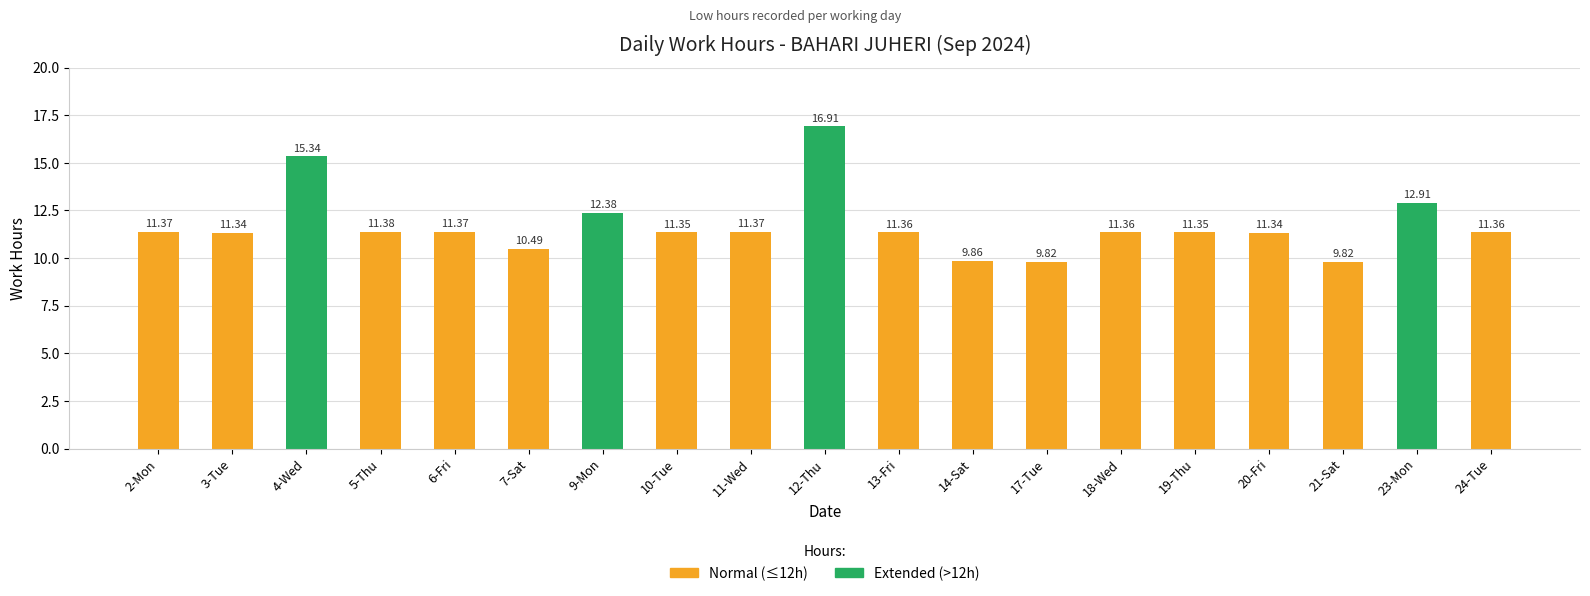

What is the value of the 14th bar from the left?

11.4